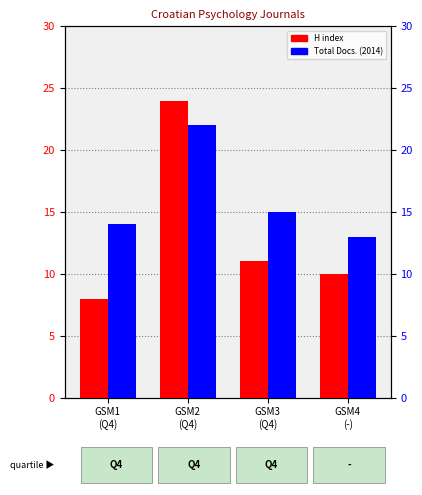

Reading left to right, transcribe all the data shown in this chart.

H index: 8	24	11	10
Total Docs. (2014): 14	22	15	13